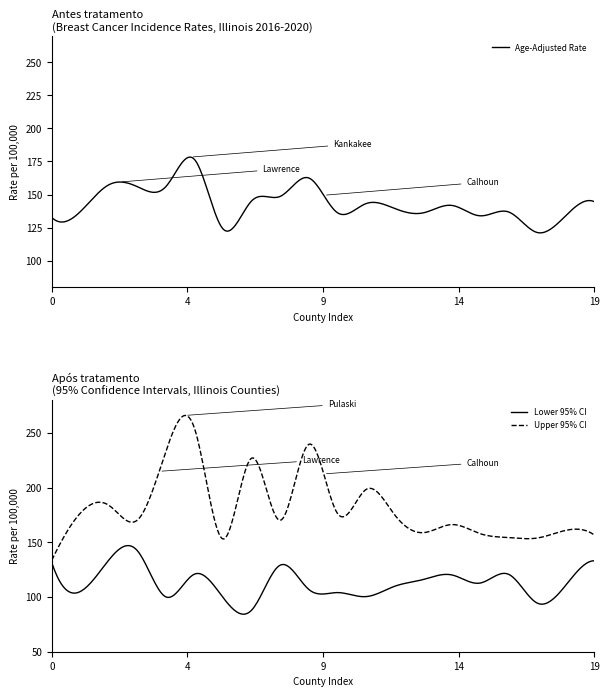

How many interior local peaks does the Upper 95% CI series have?

7